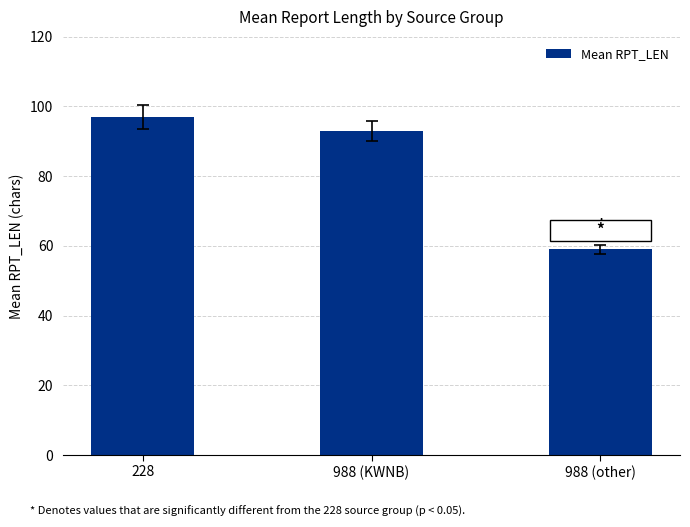

What position from the left is 988 (other)?

3